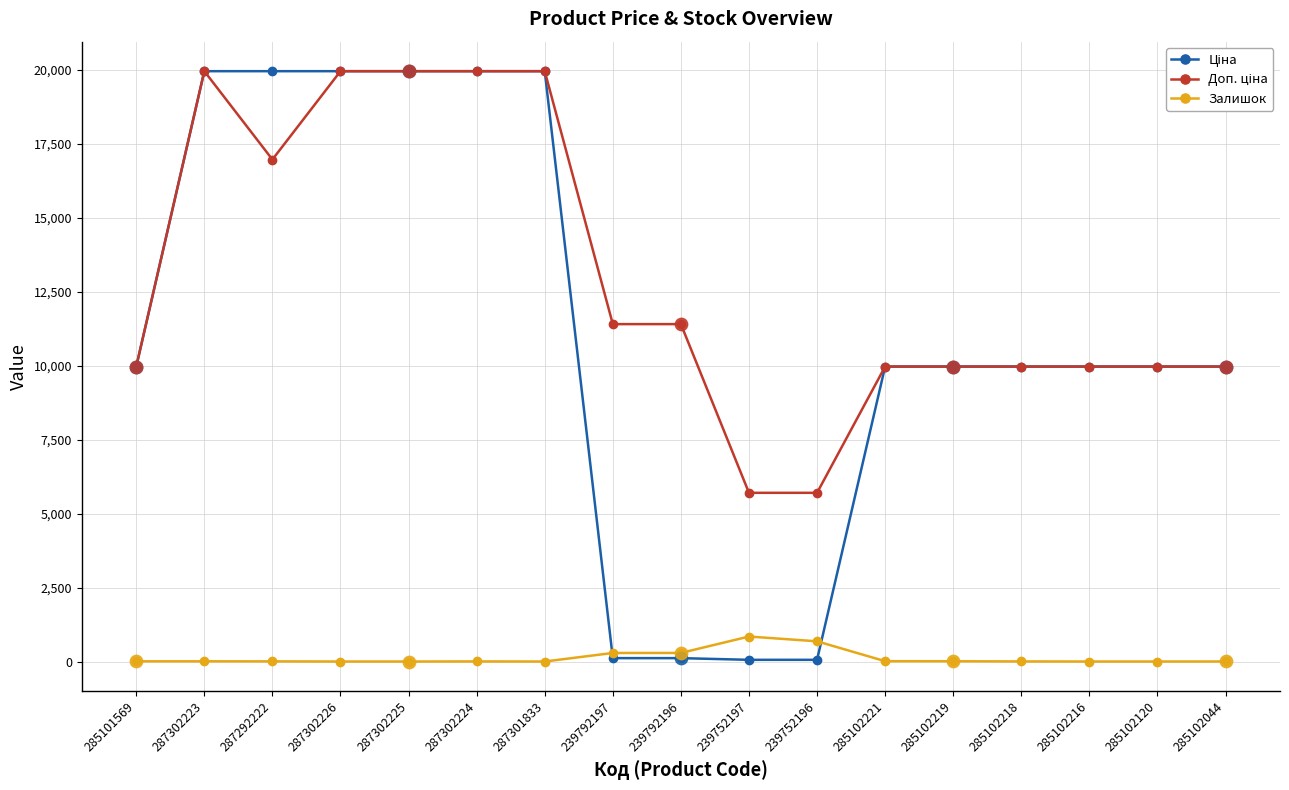

What is the difference between the highest and lowest values at 285102216?

9975.0